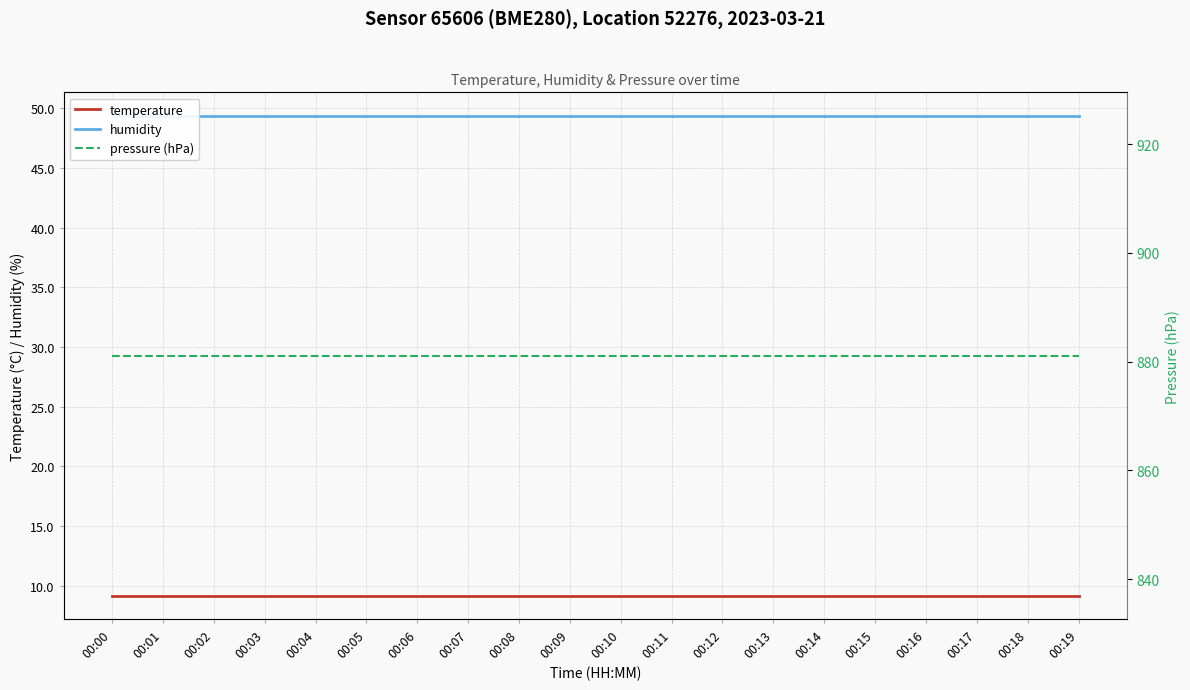

Which series has the largest total across all categories?

pressure (hPa)